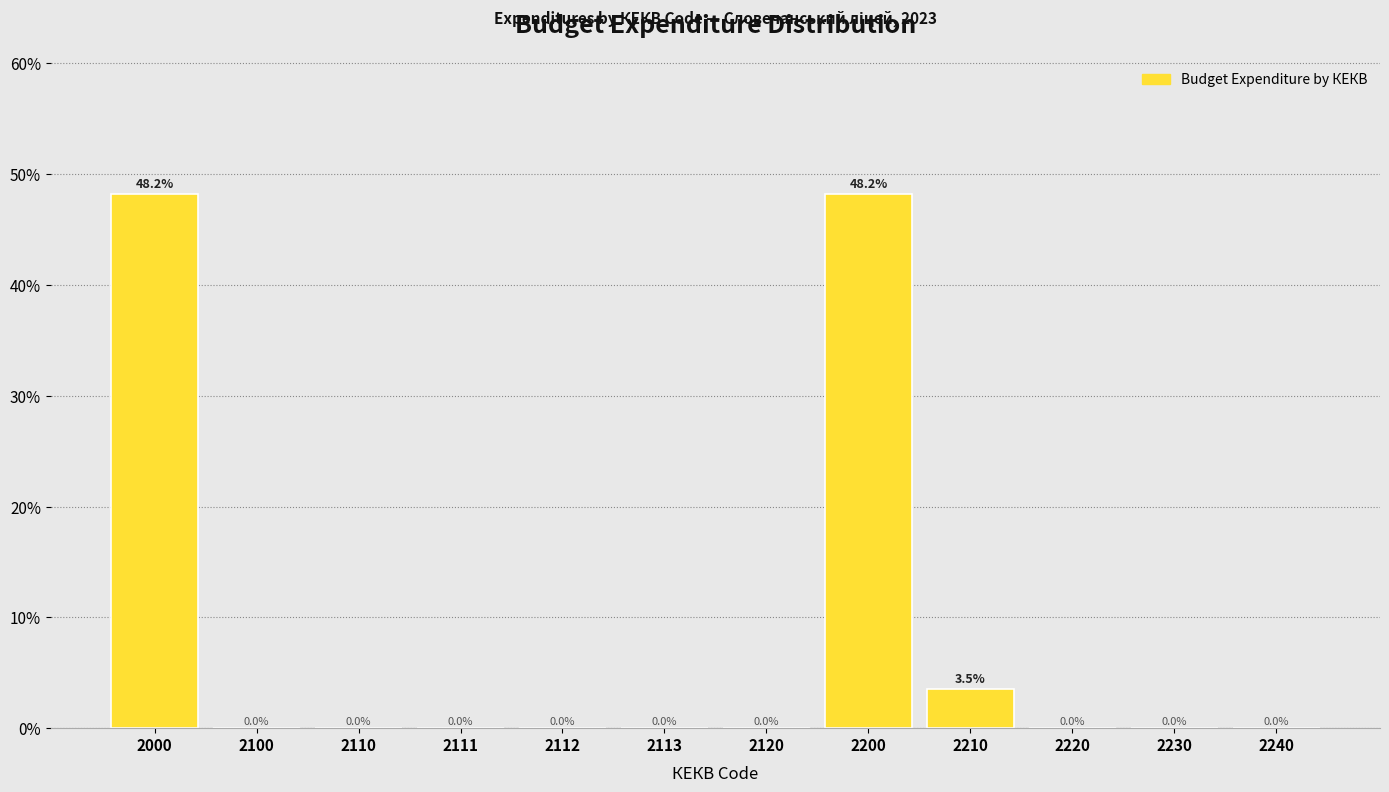

Reading right to left, what are all the values shown in this chart?

2240=0.0	2230=0.0	2220=0.0	2210=3.5	2200=48.2	2120=0.0	2113=0.0	2112=0.0	2111=0.0	2110=0.0	2100=0.0	2000=48.2